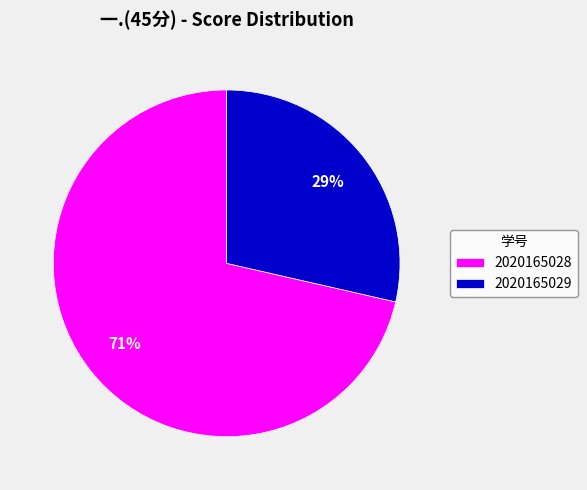

To the nearest percent, what portion does 2020165028 represent?

71%